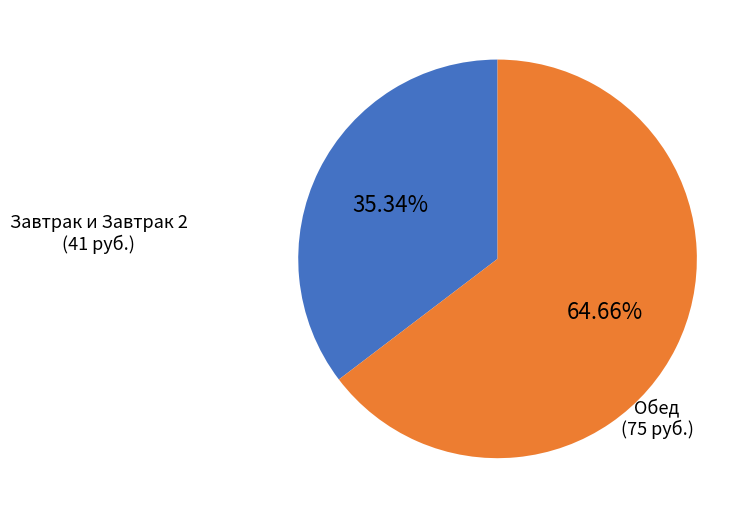

Is there any slice that represents more than half of the pie?

Yes